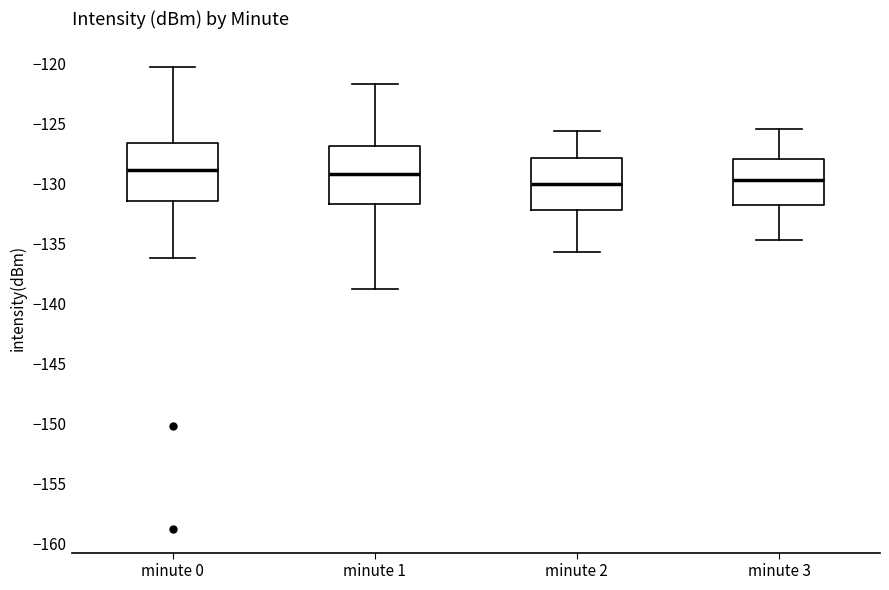

Reading left to right, transcribe this box plot: for each box, give where its median line is, the range the box spans, and where its two whiskers end, as read against the y-axis. The values are not printed on the chart, so give them approximately, as read against the axis.

minute 0: median -129.0, box -131.5 to -126.5, whiskers -136.5 to -120.5
minute 1: median -129.0, box -131.5 to -127.0, whiskers -139.0 to -121.5
minute 2: median -130.0, box -132.0 to -128.0, whiskers -135.5 to -125.5
minute 3: median -129.5, box -132.0 to -128.0, whiskers -134.5 to -125.5